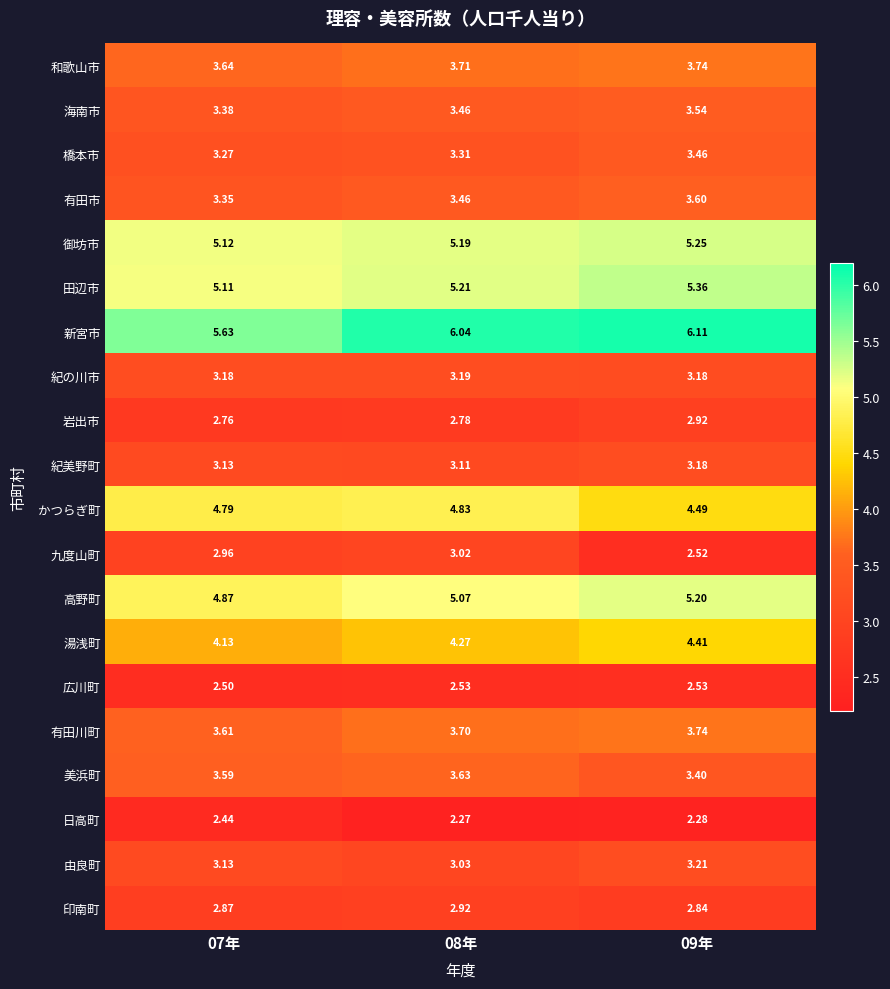

Which series has the largest total across all categories?

新宮市